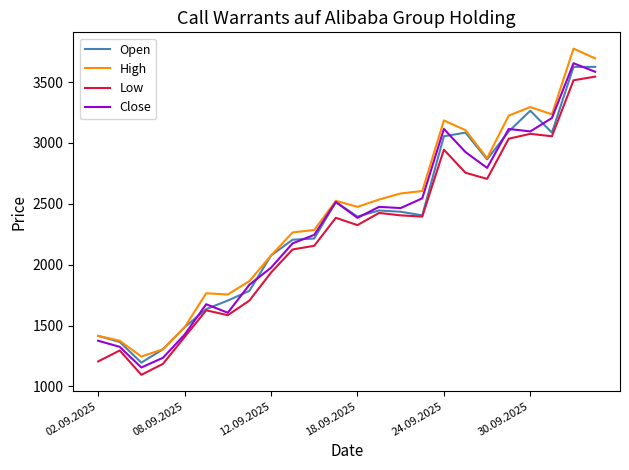

True or false: Low and High cross at least once.

False